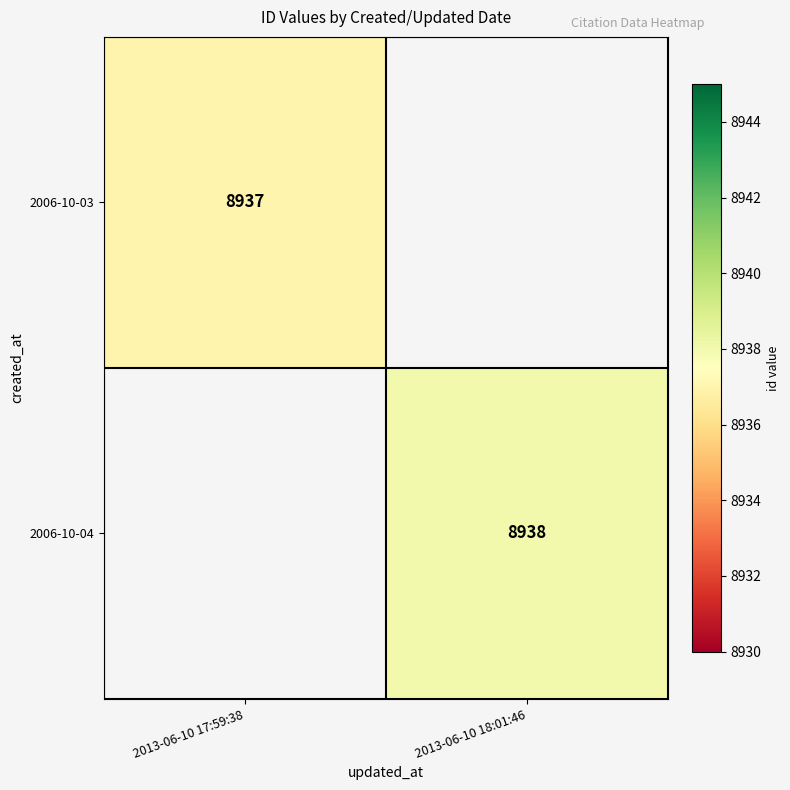

Is it true that 2006-10-04 equals 8938 at 2013-06-10 18:01:46?

True